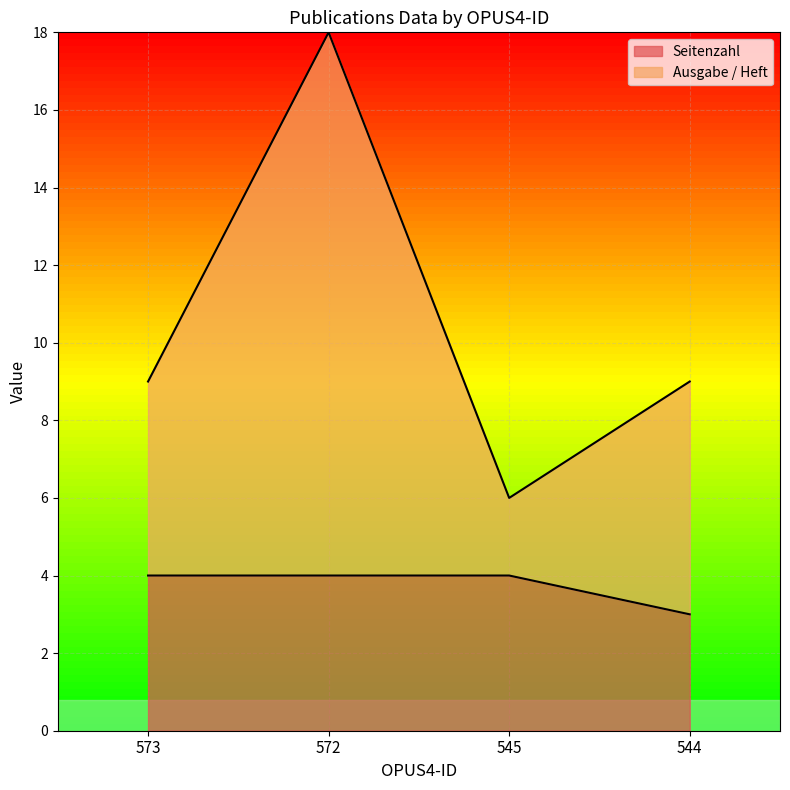

What is the smallest value displayed?

3